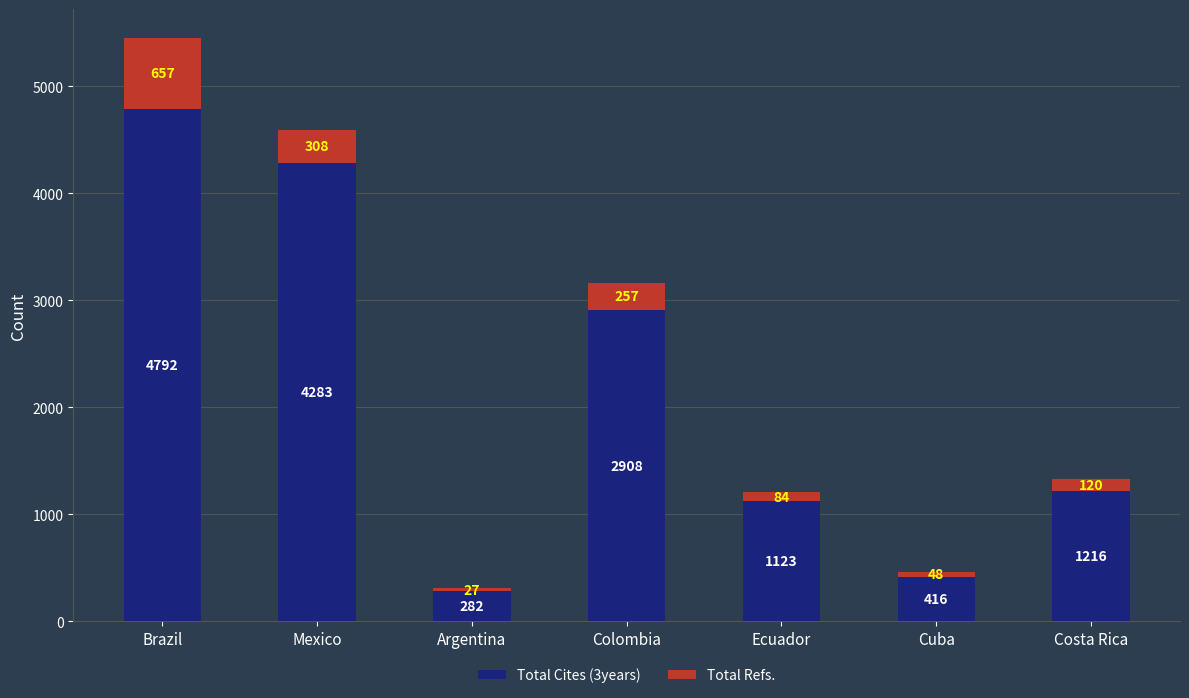

The value of Total Cites (3years) at Ecuador is 713. True or false?

False